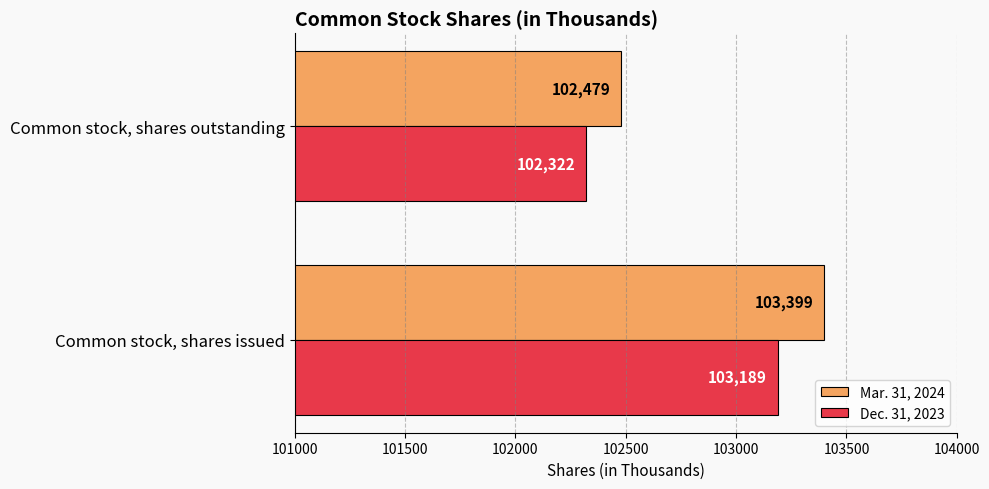

At which category is the sum across all series the highest?

Common stock, shares issued